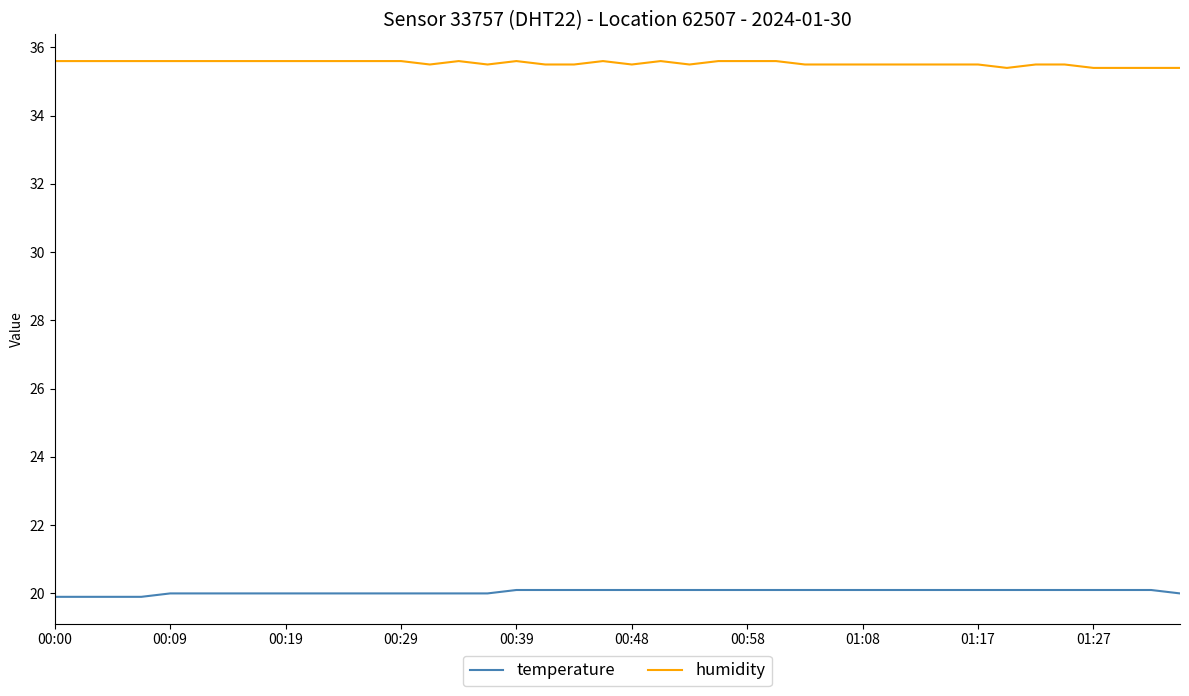

True or false: temperature and humidity cross at least once.

False